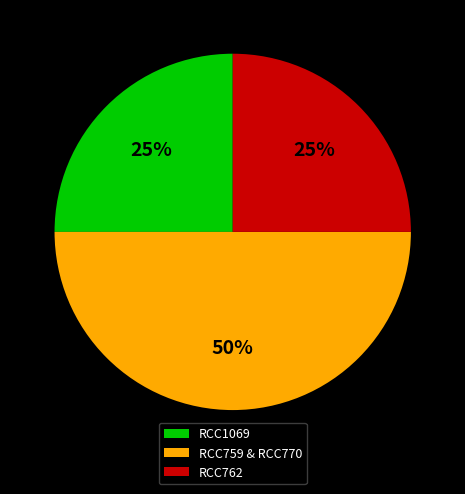

Approximately how many times larger is the value at RCC759 & RCC770 compared to RCC762?

2.0